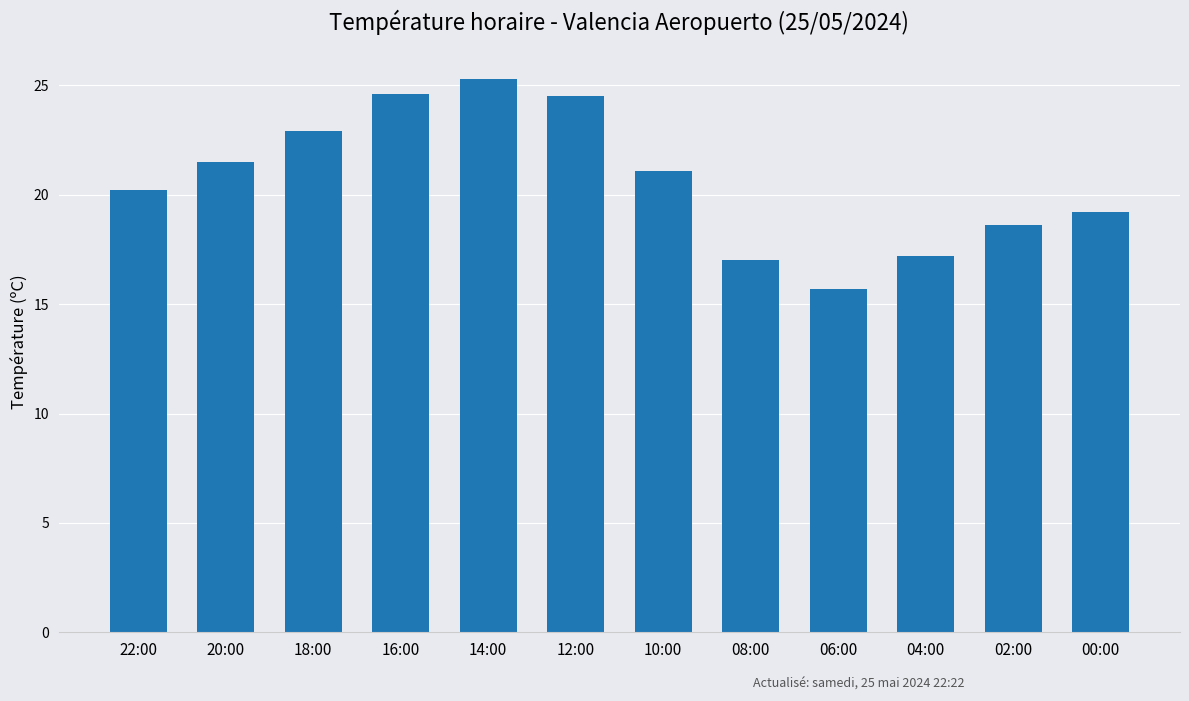

The value at 06:00 is 15.7. True or false?

True